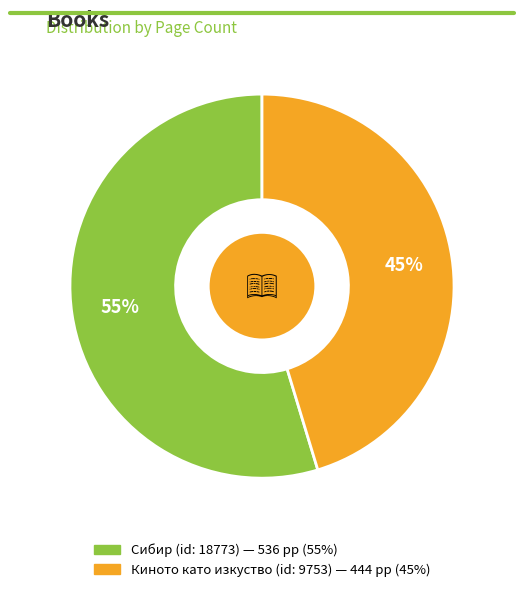

To the nearest percent, what percentage of the pie is Киното като изкуство (id: 9753)?

45%